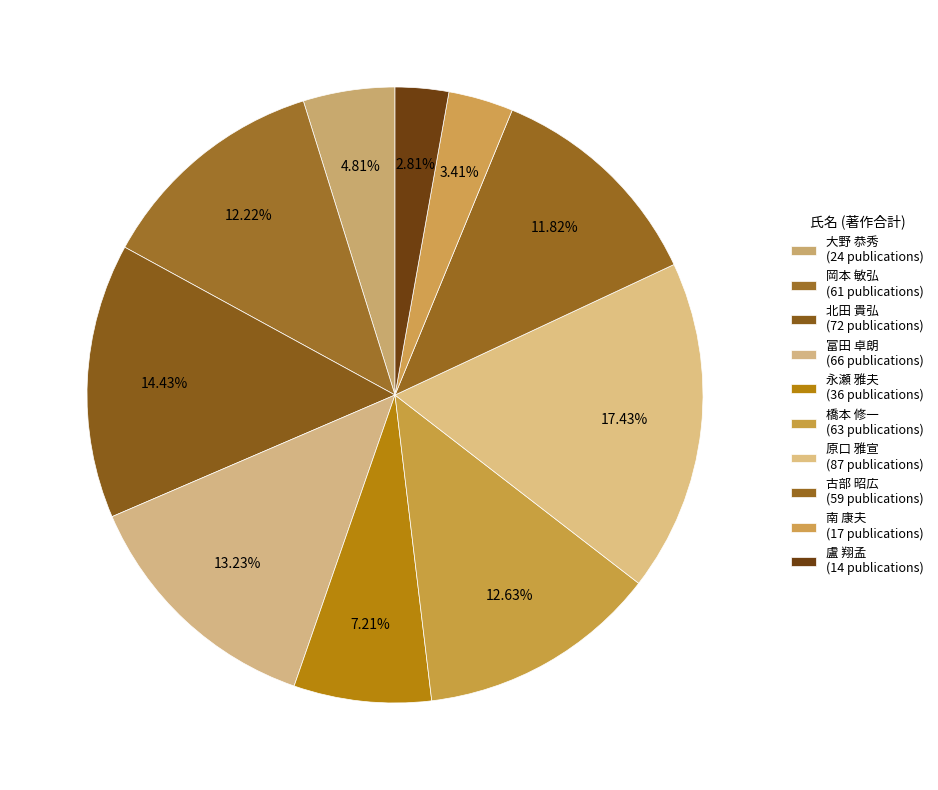

To the nearest percent, what portion does 南 康夫 represent?

3%